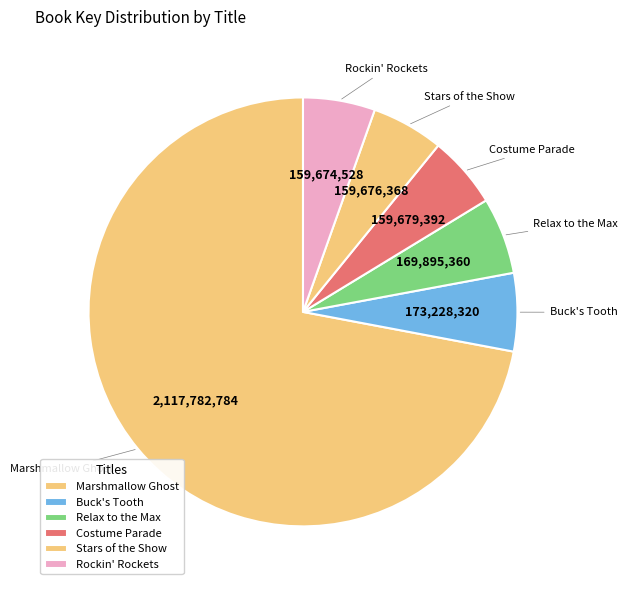

Count the number of slices in the pie.

6